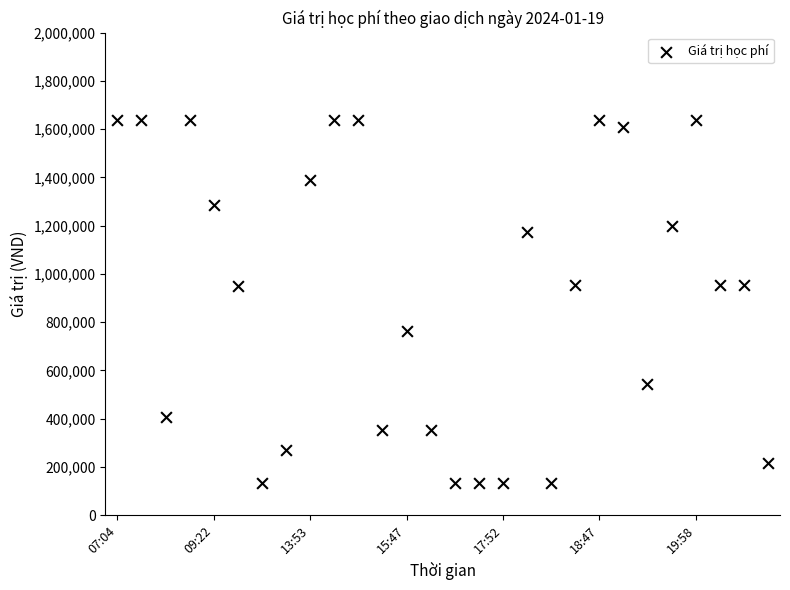

What is the range of Y values (max minus min)?

1504000